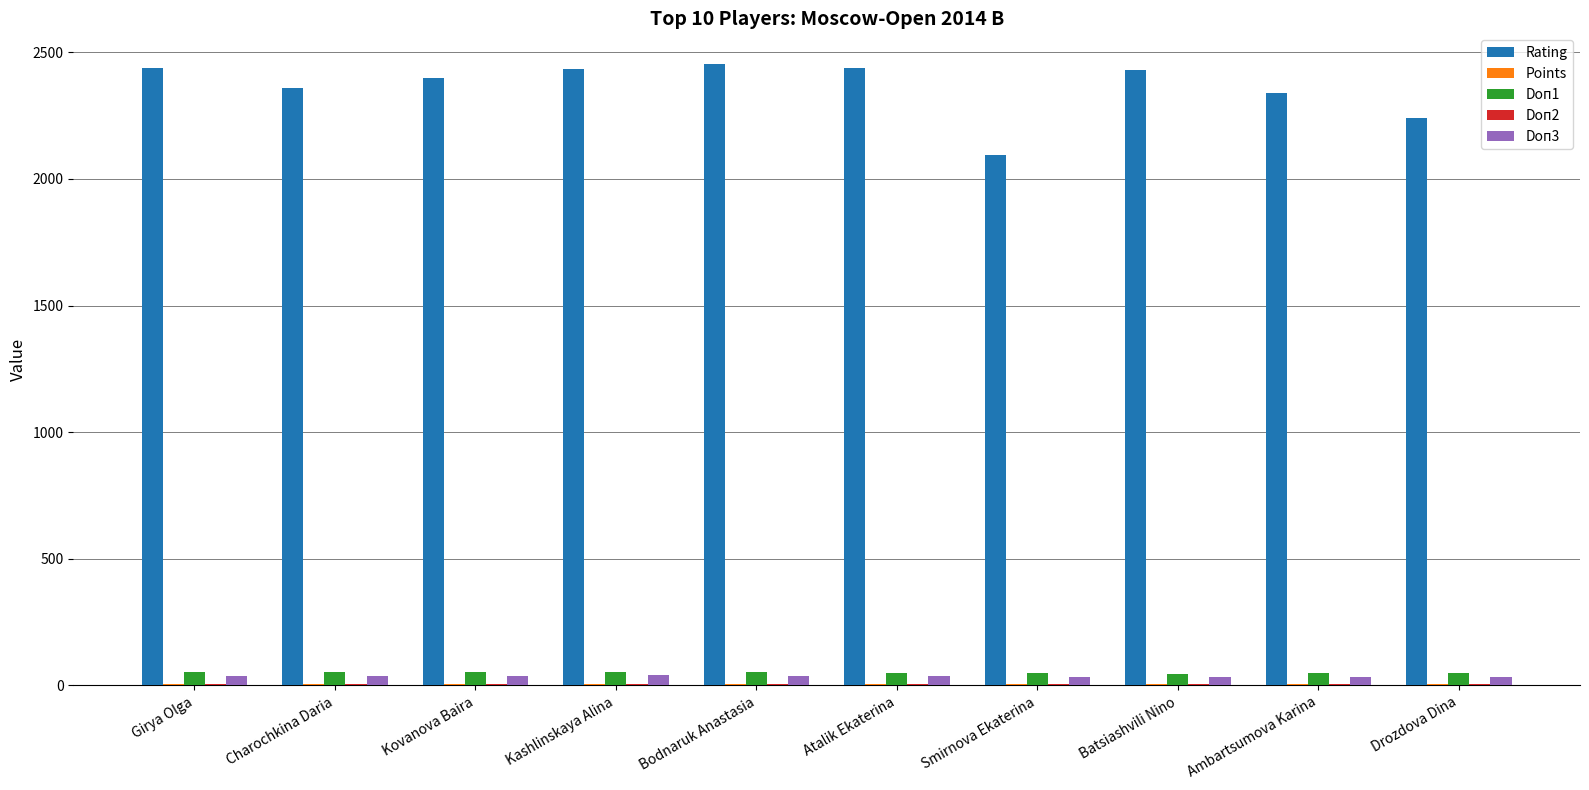

What is the sum of all Rating values?

23625.0